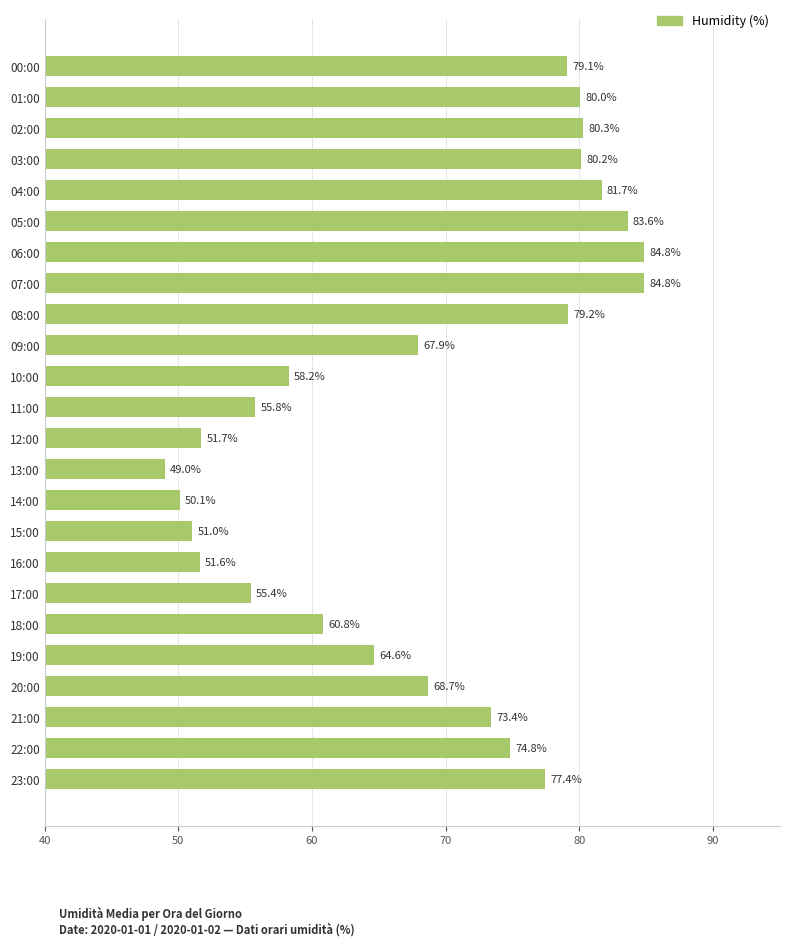

Approximately how many times larger is the value at 03:00 compared to 02:00?

1.0